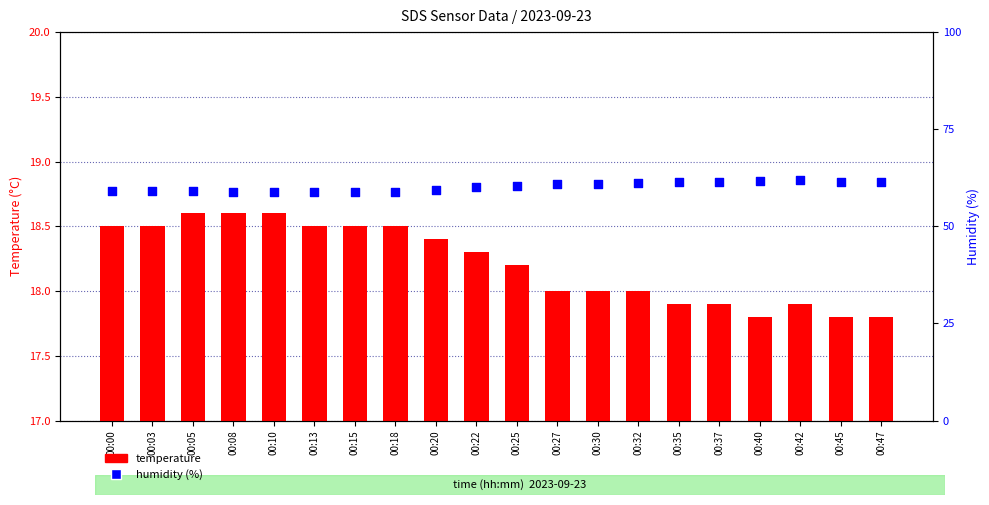

Which series has the largest total across all categories?

humidity